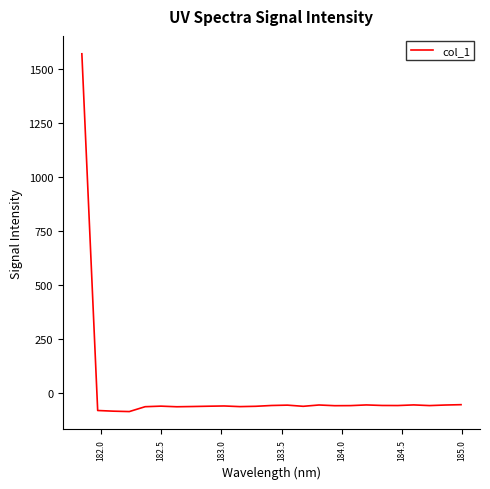

What is the maximum value shown in the chart?

1571.9